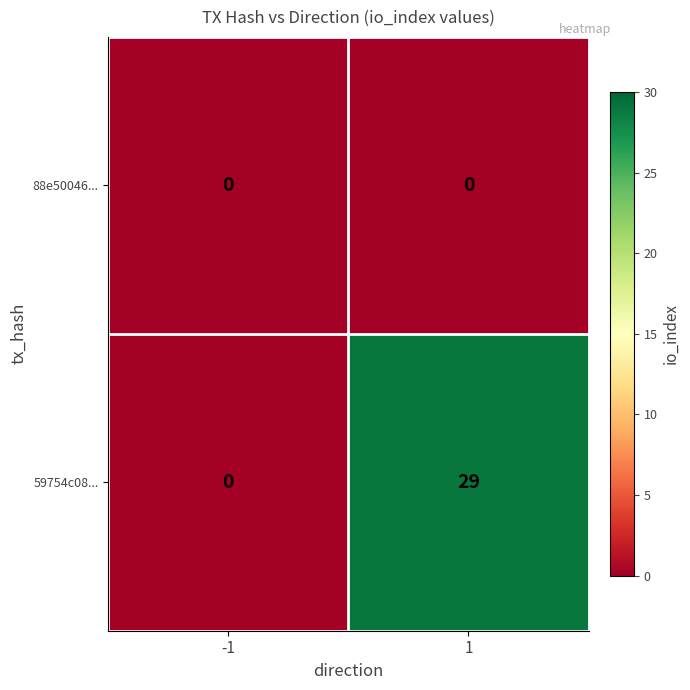

List the series in order of their peak value, lowest first.

88e50046..., 59754c08...